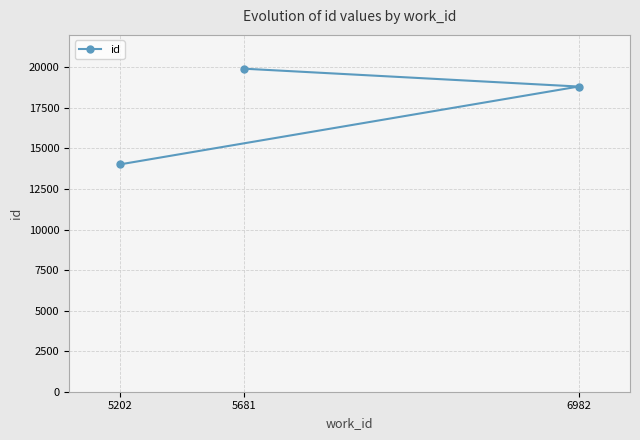

Is this an area chart (filled region under the line)?

No